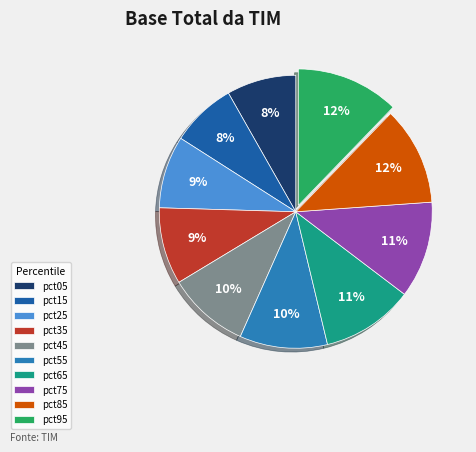

Which has a higher value, pct15 or pct45?

pct45